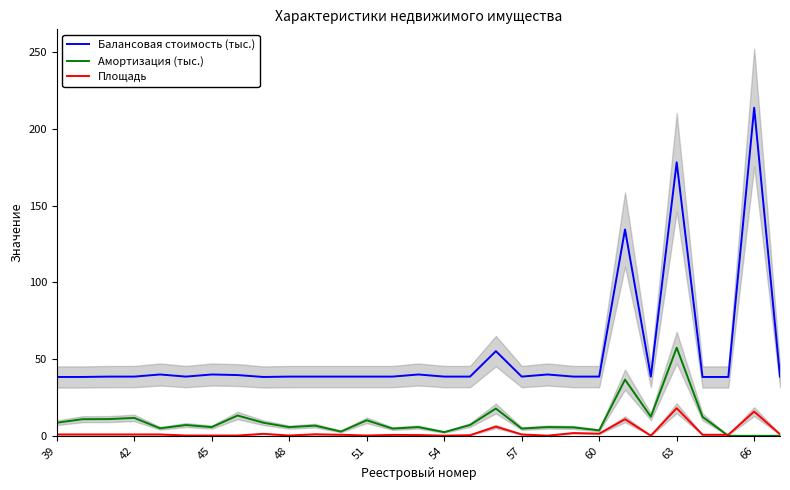

List the series in order of their peak value, highest first.

Балансовая стоимость (тыс.), Амортизация (тыс.), Площадь